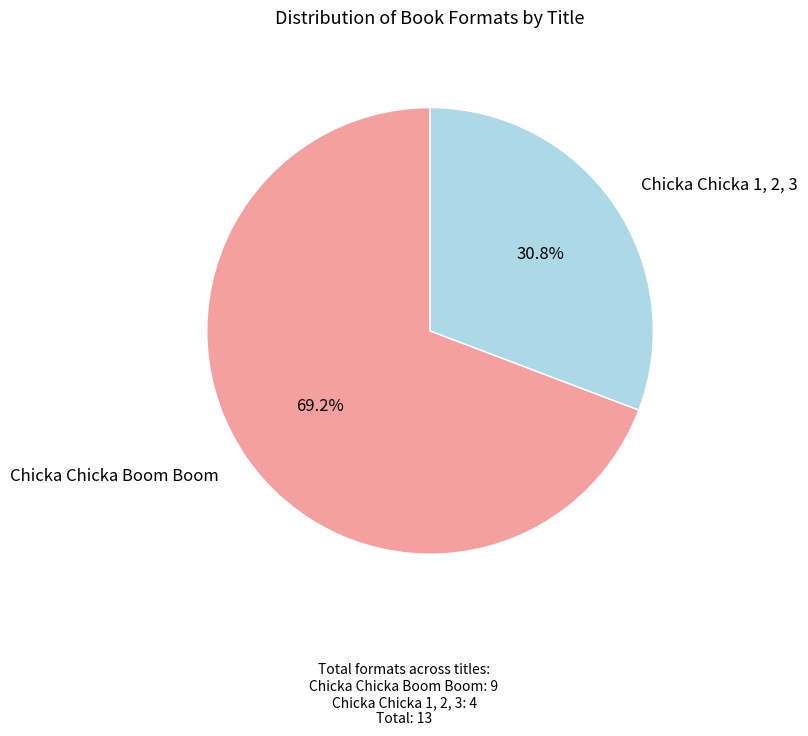

Does any single category account for the majority?

Yes